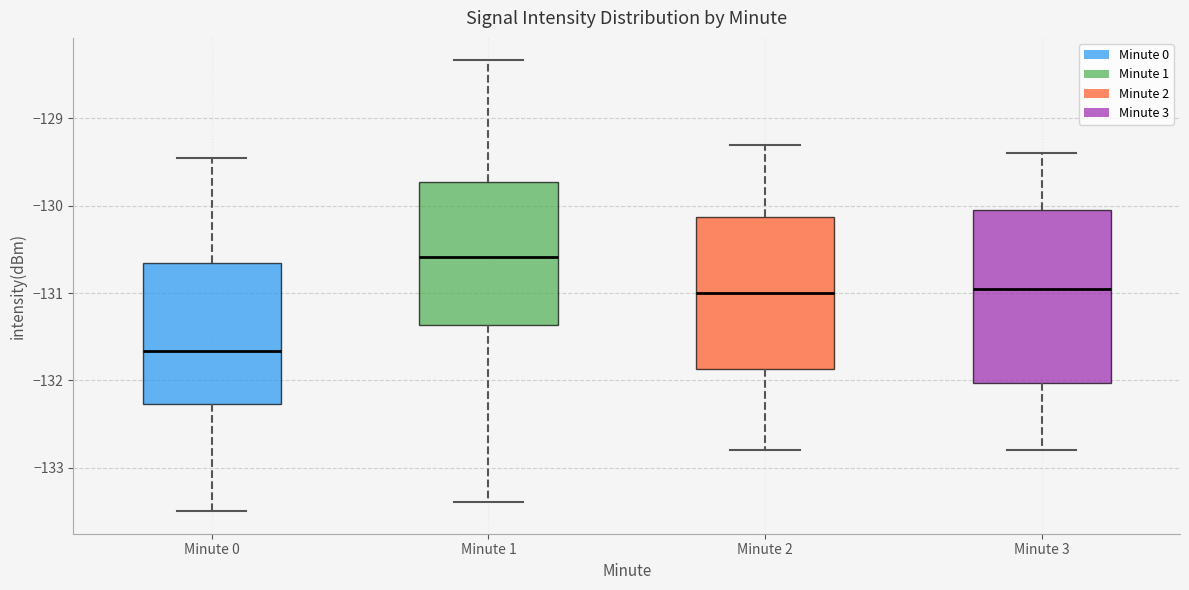

Reading left to right, transcribe this box plot: for each box, give where its median line is, the range the box spans, and where its two whiskers end, as read against the y-axis. The values are not printed on the chart, so give them approximately, as read against the axis.

Minute 0: median -131.7, box -132.3 to -130.7, whiskers -133.5 to -129.5
Minute 1: median -130.6, box -131.4 to -129.7, whiskers -133.4 to -128.3
Minute 2: median -131.0, box -131.9 to -130.1, whiskers -132.8 to -129.3
Minute 3: median -130.9, box -132.0 to -130.0, whiskers -132.8 to -129.4